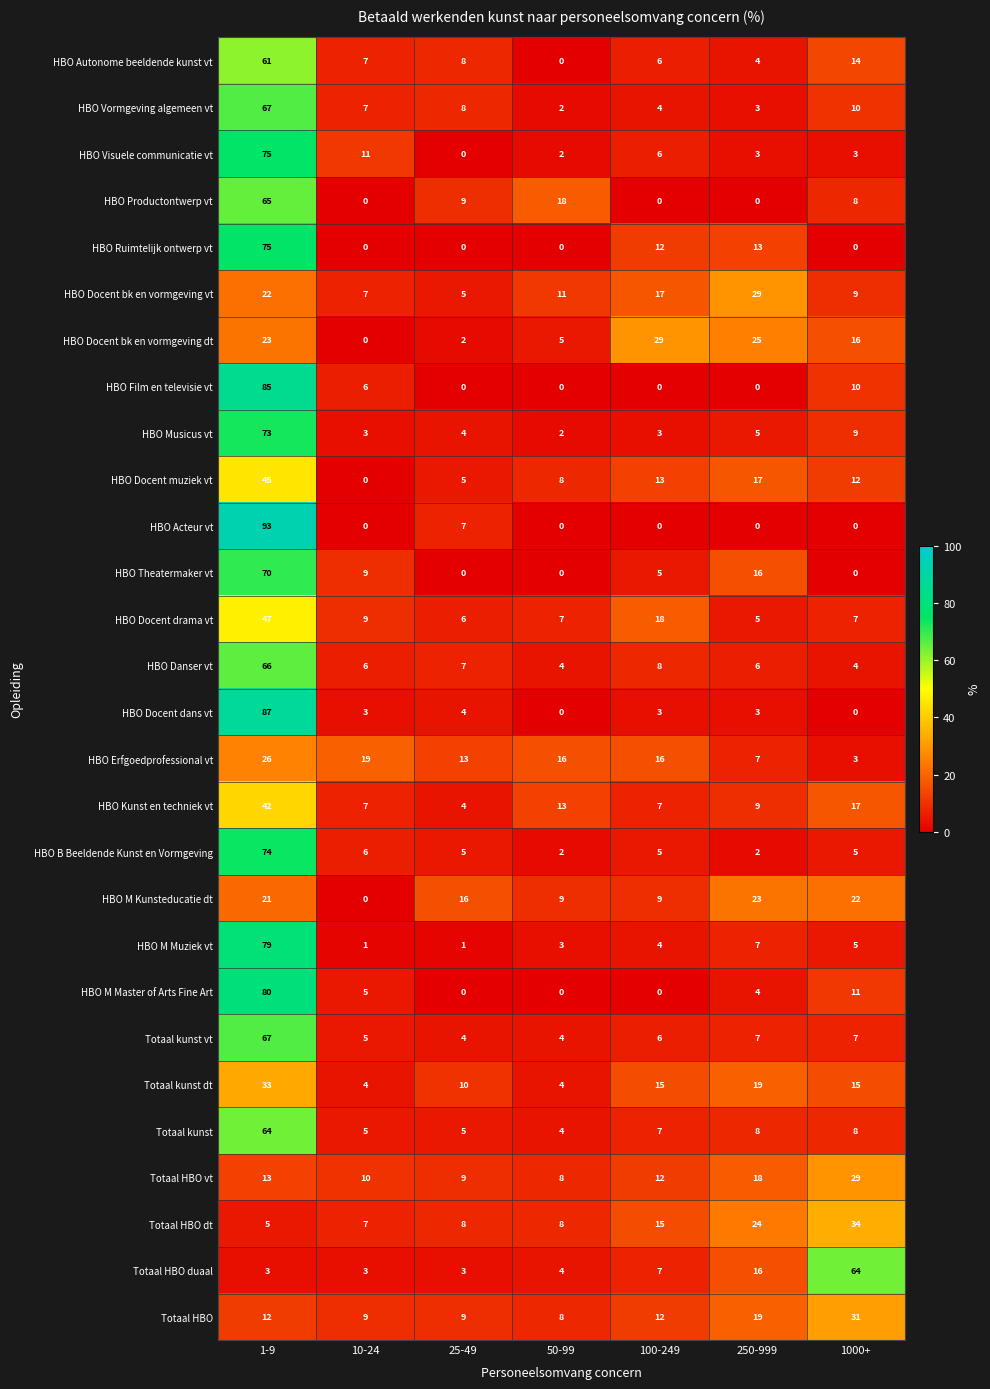

At which category is the sum across all series the highest?

1-9